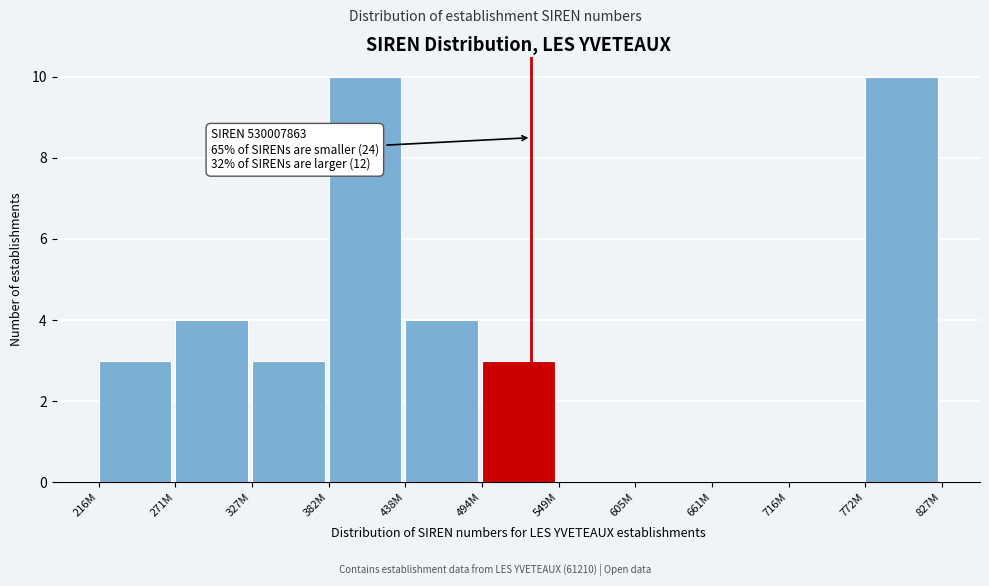

Reading left to right, what are all the values shown in this chart?

216M=3	271M=4	327M=3	382M=10	438M=4	494M=3	549M=0	605M=0	661M=0	716M=0	772M=10